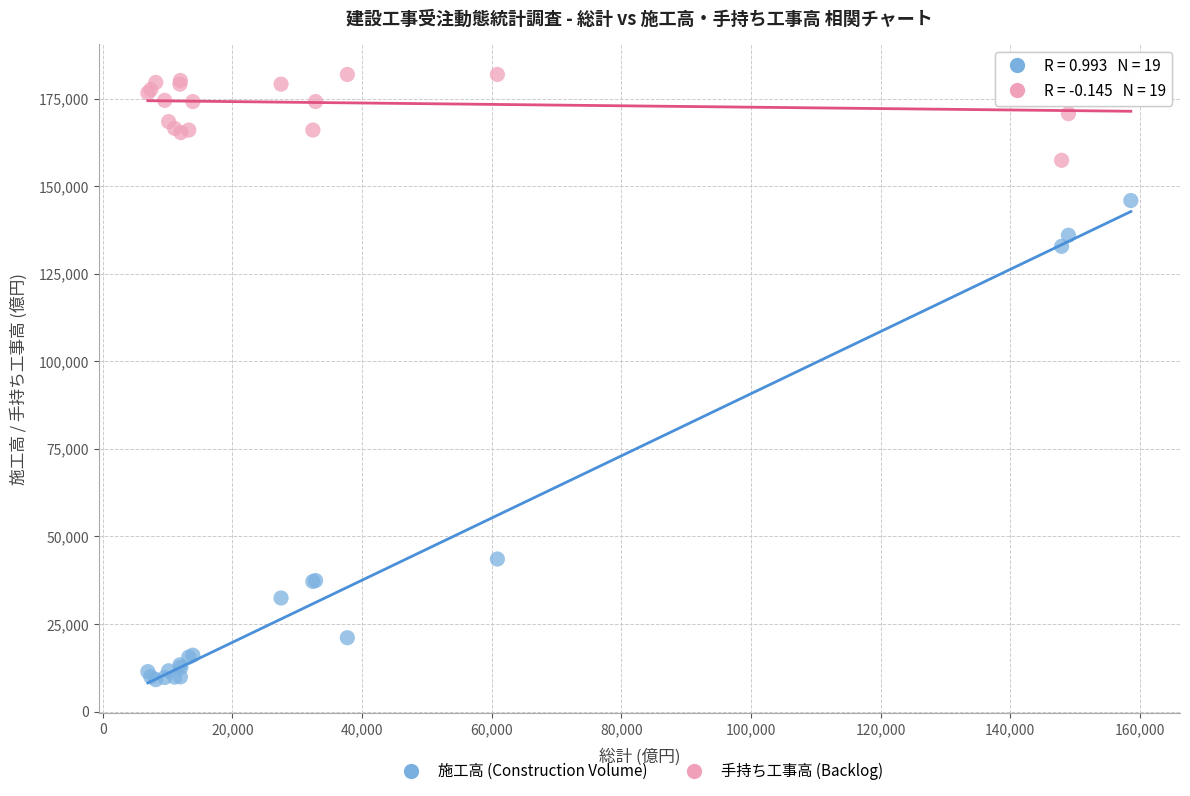

Across all series, what Y value is closest to 95514?

132840.9